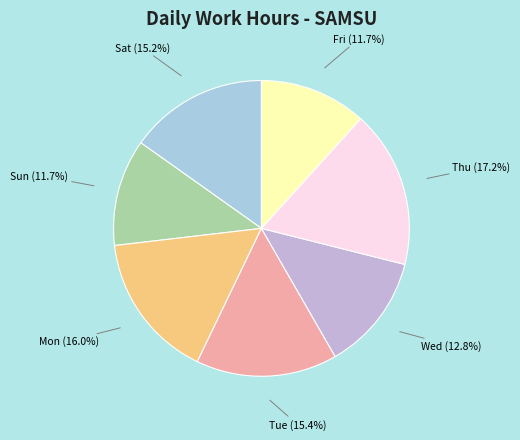

How many slices are in this pie chart?

7